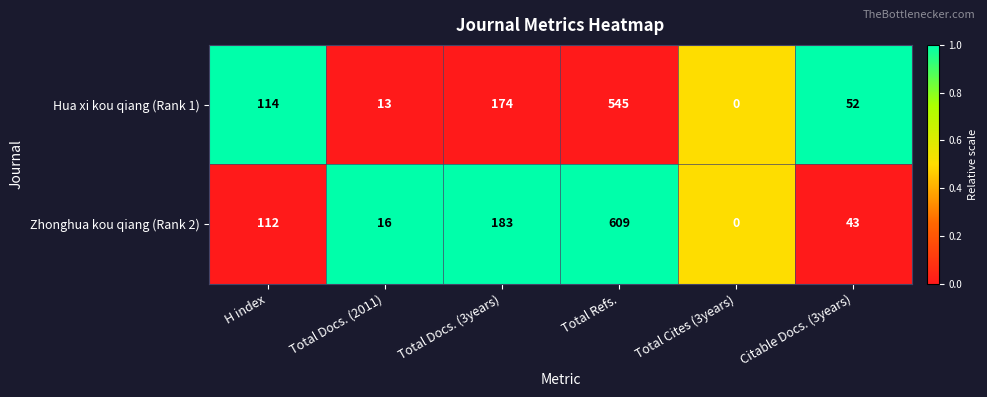

At Total Docs. (2011), list the series in order from largest to smallest.

Zhonghua kou qiang (Rank 2), Hua xi kou qiang (Rank 1)